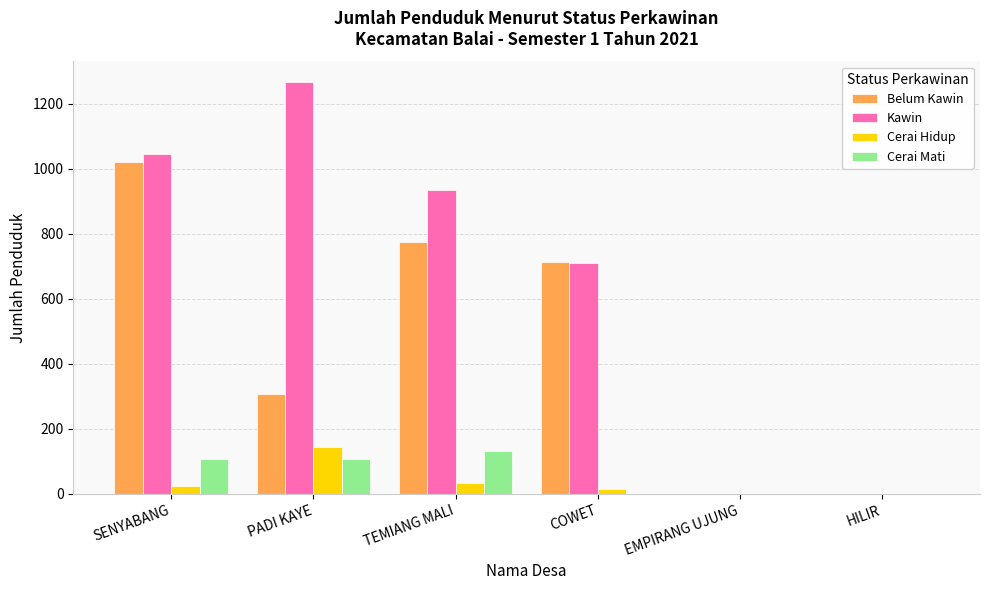

Reading left to right, extract all data points from this chart.

Belum Kawin: SENYABANG=1019	PADI KAYE=308	TEMIANG MALI=774	COWET=713	EMPIRANG UJUNG=0	HILIR=0
Kawin: SENYABANG=1044	PADI KAYE=1266	TEMIANG MALI=934	COWET=711	EMPIRANG UJUNG=0	HILIR=0
Cerai Hidup: SENYABANG=24	PADI KAYE=145	TEMIANG MALI=32	COWET=16	EMPIRANG UJUNG=0	HILIR=0
Cerai Mati: SENYABANG=108	PADI KAYE=108	TEMIANG MALI=133	COWET=0	EMPIRANG UJUNG=0	HILIR=0